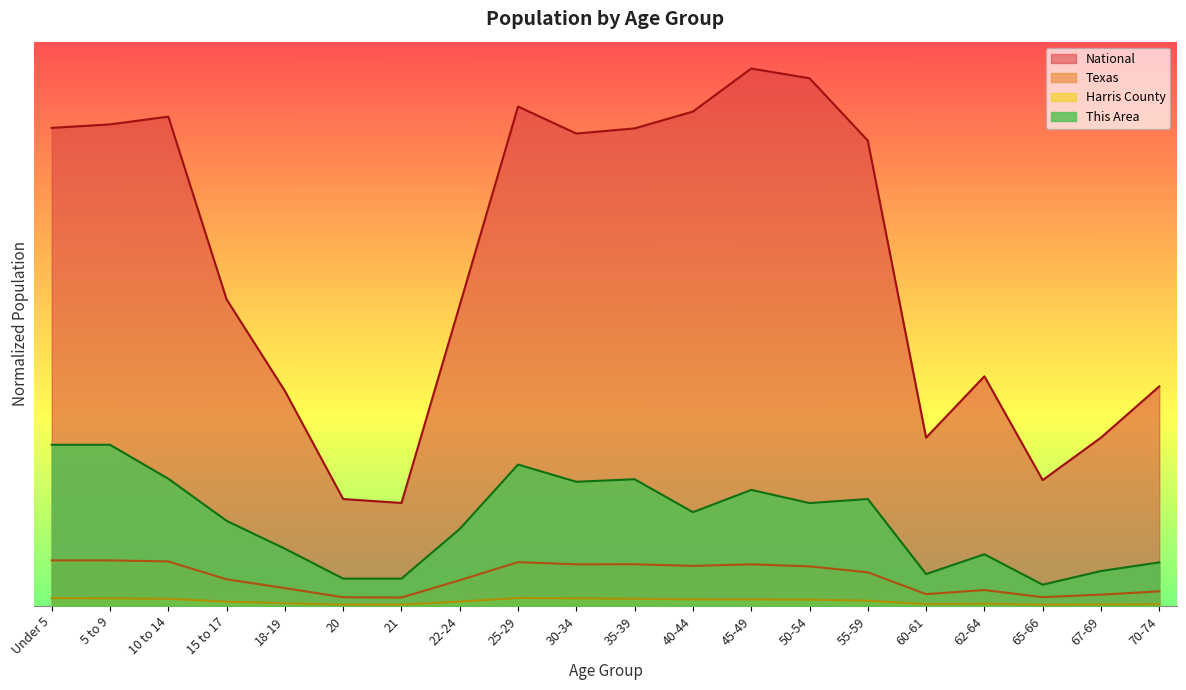

Which category has the highest value in the National series?

45-49